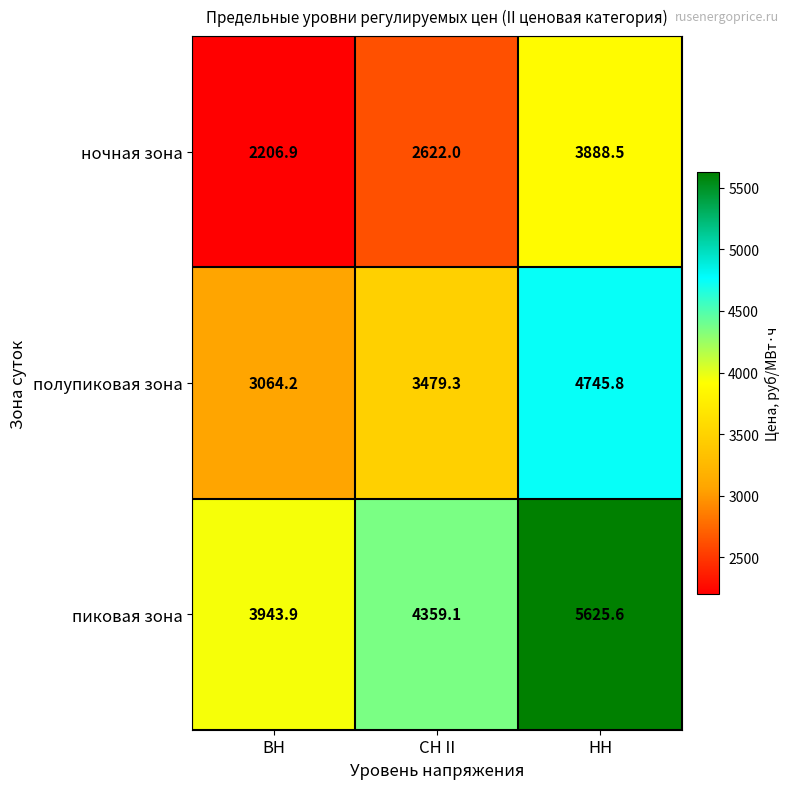

What is the greatest value displayed?

5625.6